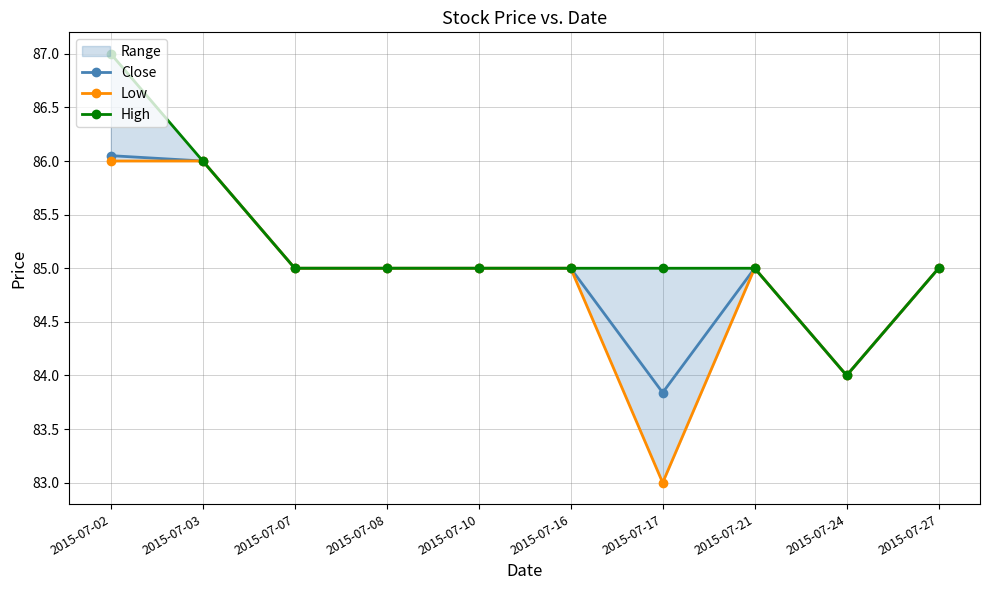

Is this an area chart (filled region under the line)?

No